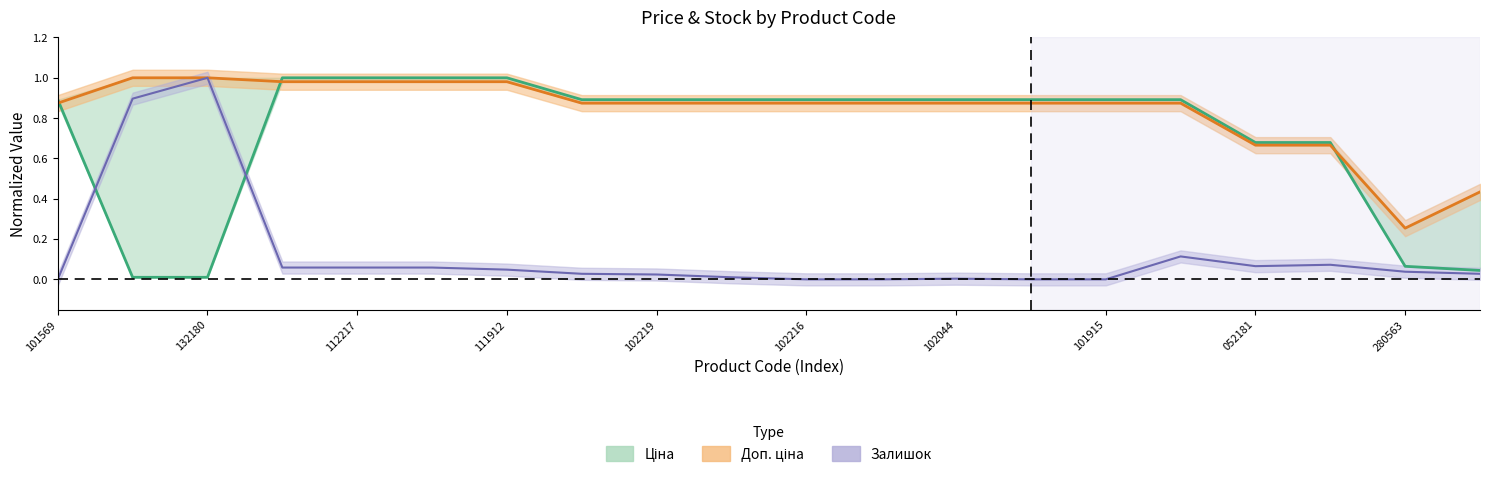

What position from the right is 285102221?

13